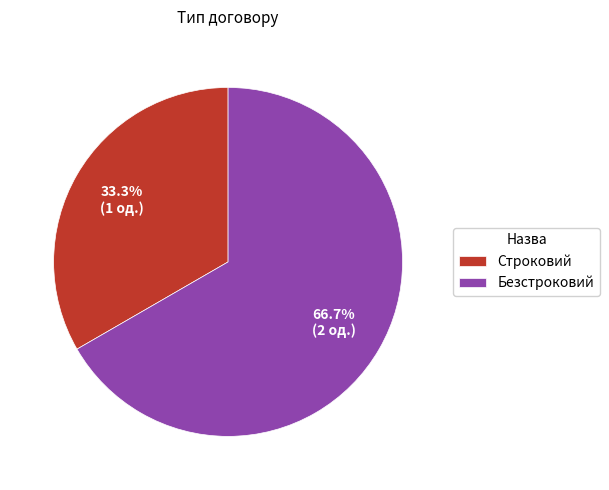

Rank the categories by value from lowest to highest.

Строковий, Безстроковий